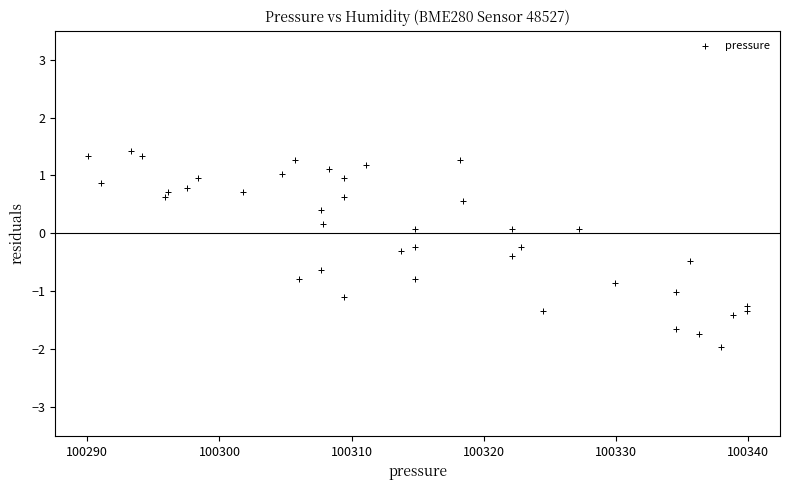

What is the range of Y values (max minus min)?

3.4